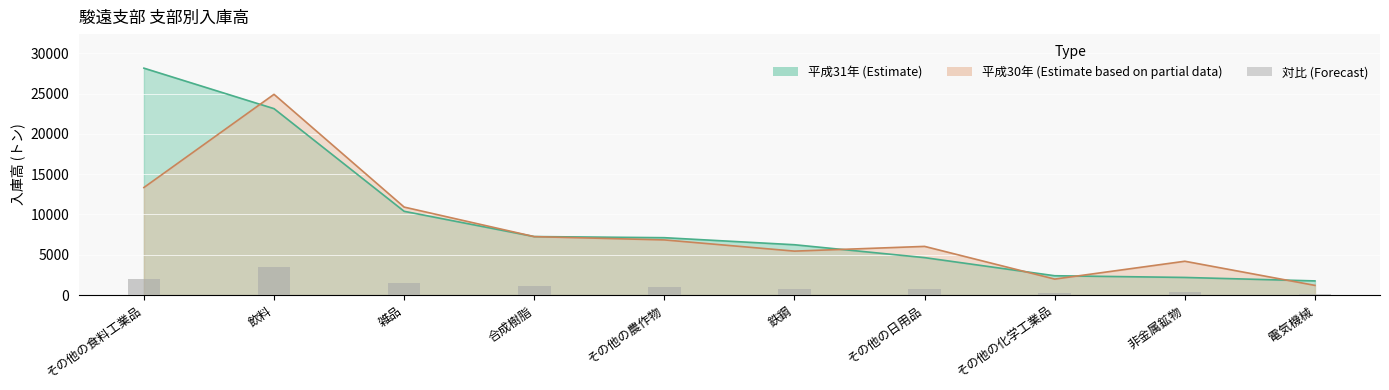

What is the difference between the second highest and minimum values in the 平成31年 series?

21366